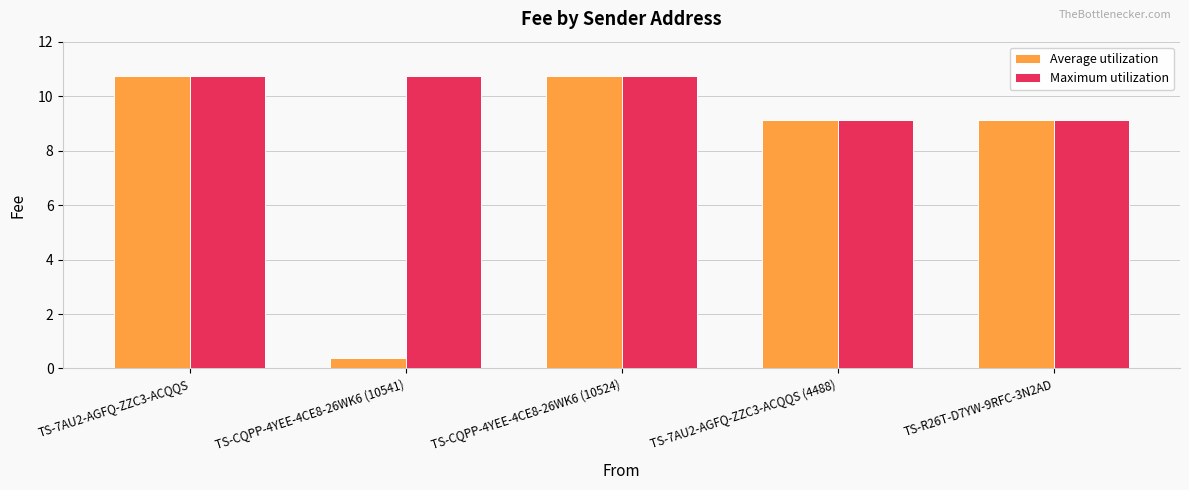

What is the label of the 1st bar from the left?

TS-7AU2-AGFQ-ZZC3-ACQQS